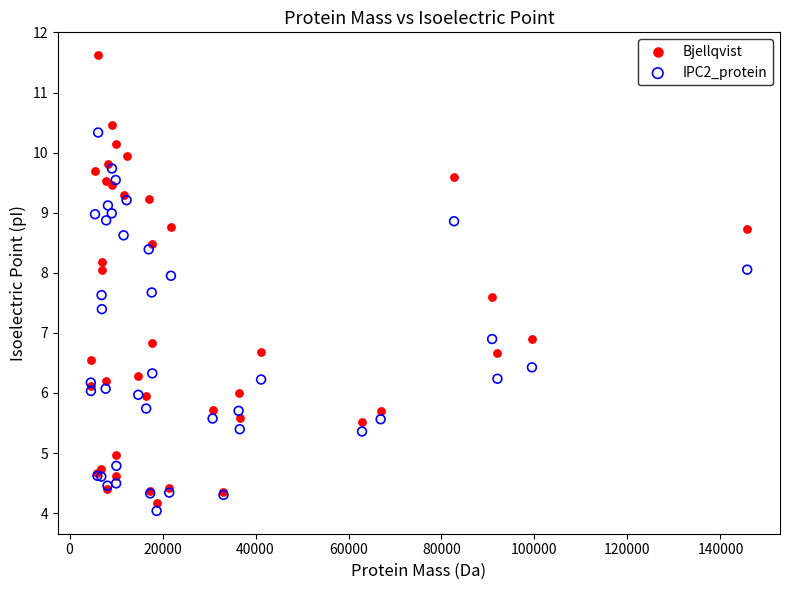

Which series has the largest Y range (max minus min)?

Bjellqvist